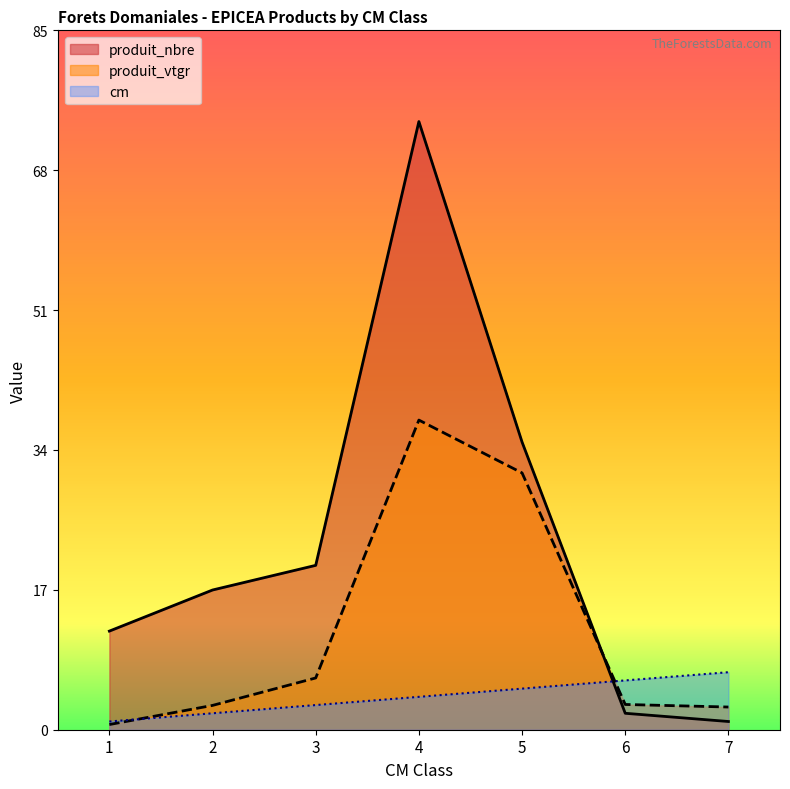

Reading right to left, list all the values displayed in this chart.

cm: 7=7.0	6=6.0	5=5.0	4=4.0	3=3.0	2=2.0	1=1.0
produit_nbre: 7=1.0	6=2.0	5=35.0	4=74.0	3=20.0	2=17.0	1=12.0
produit_vtgr: 7=2.8	6=3.1	5=31.2	4=37.7	3=6.3	2=3.0	1=0.6